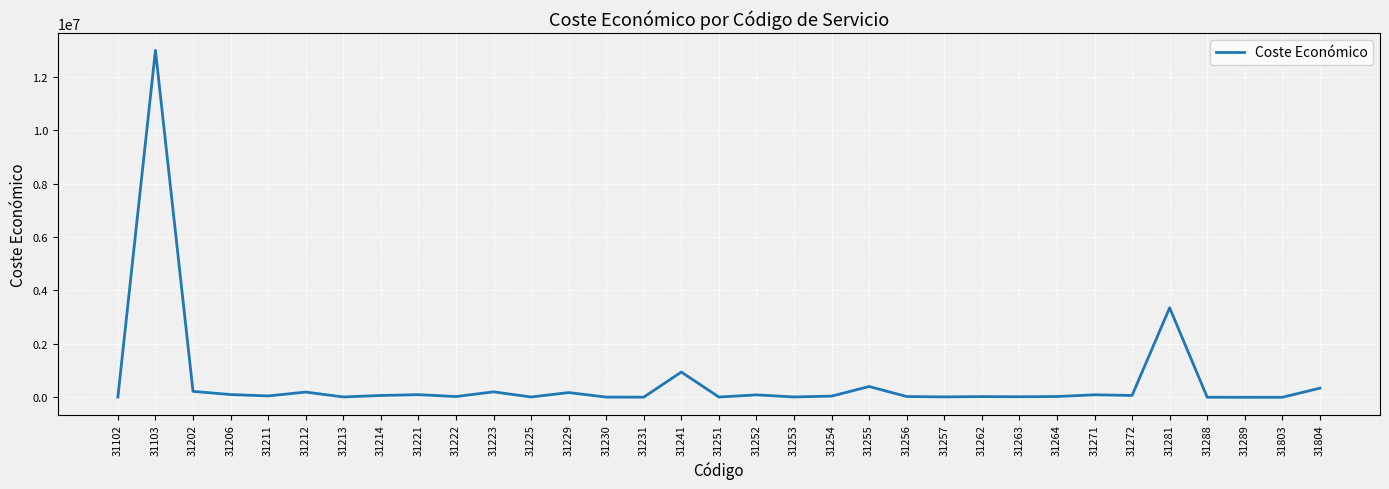

Does the chart display data point markers on the line(s)?

No